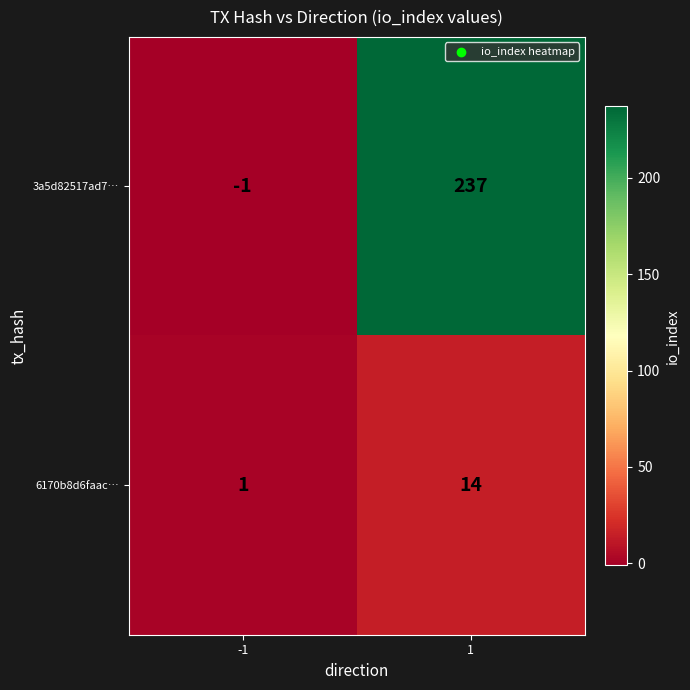

What value does the 6170b8d6faac… series have at 1?

14